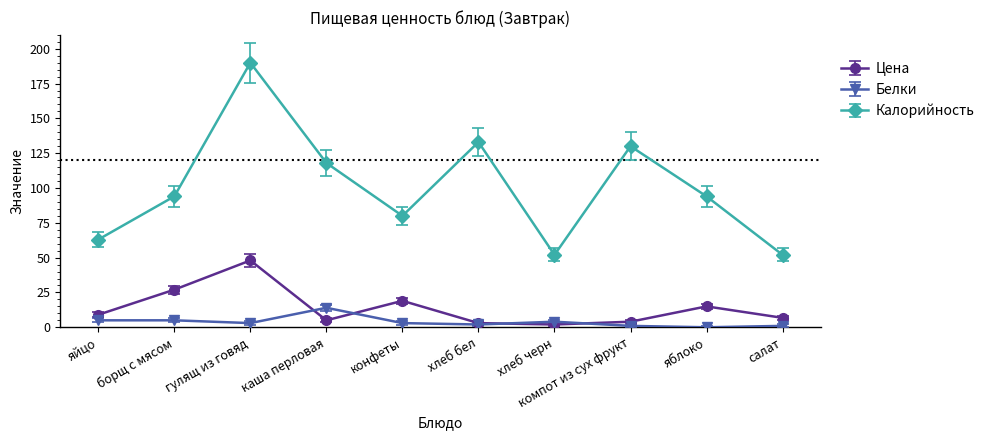

Is this an area chart (filled region under the line)?

No